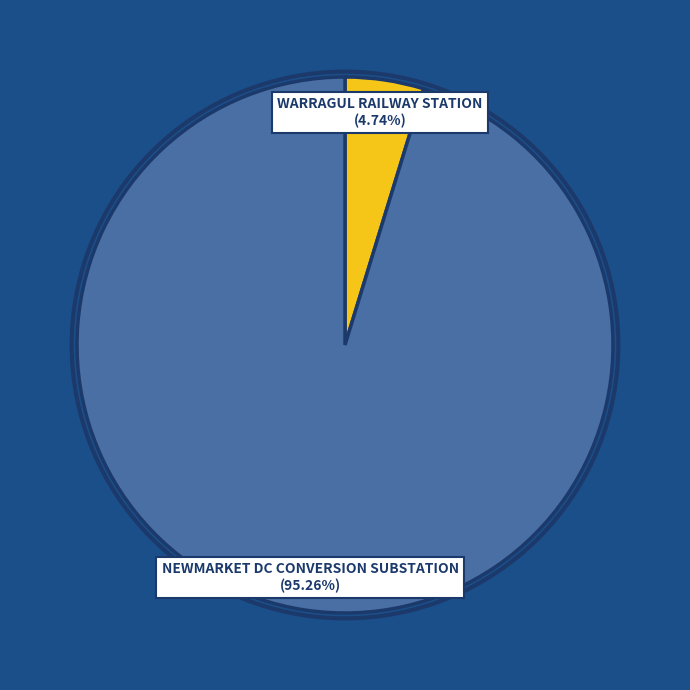

How many segments does this pie chart have?

2